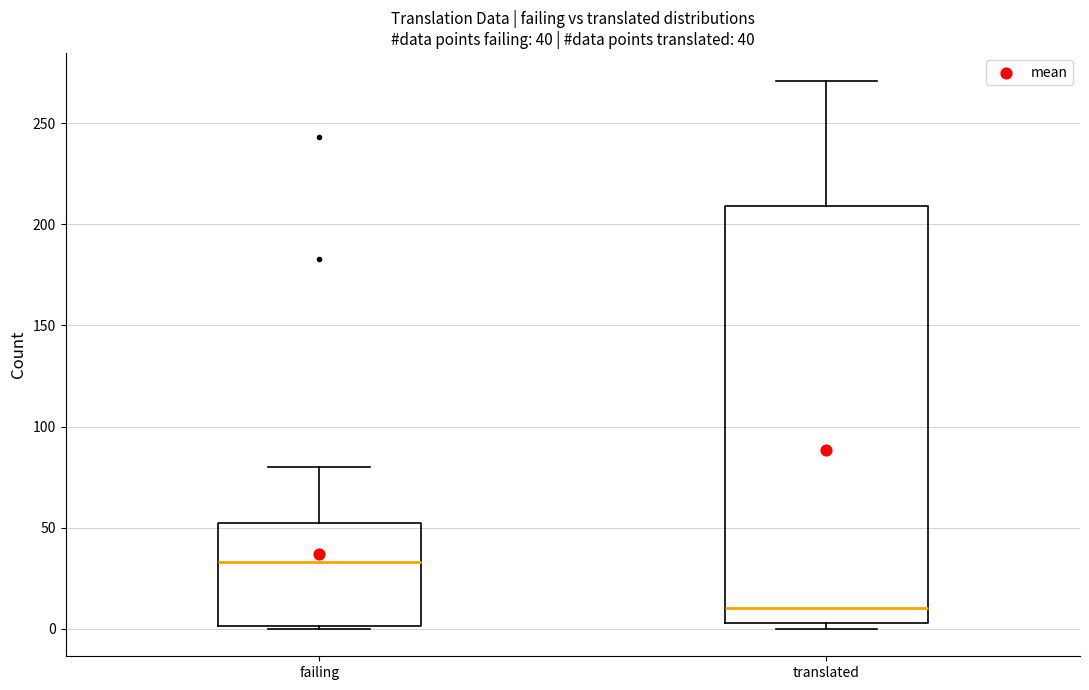

Which box's median line is the lowest?

translated